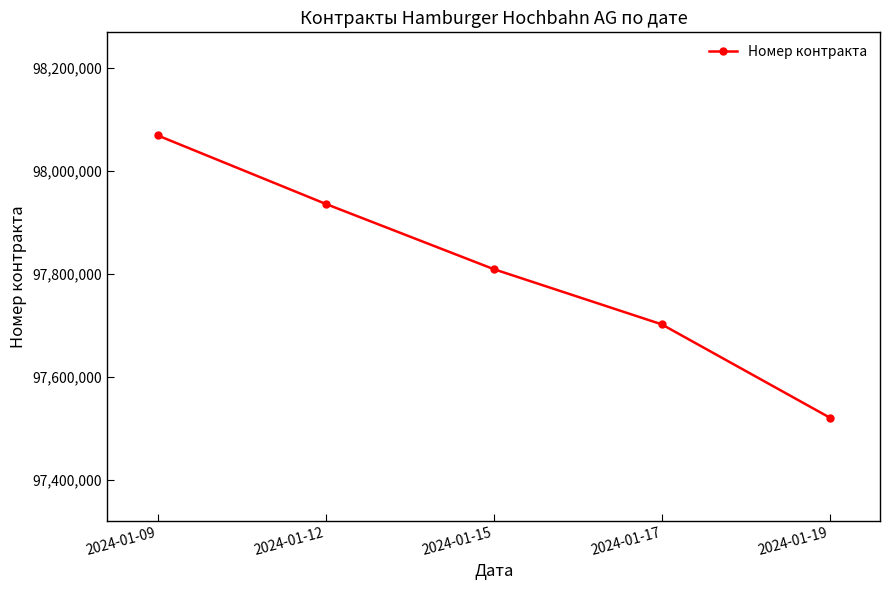

What is the change in value from 2024-01-09 to 2024-01-17?

-366611